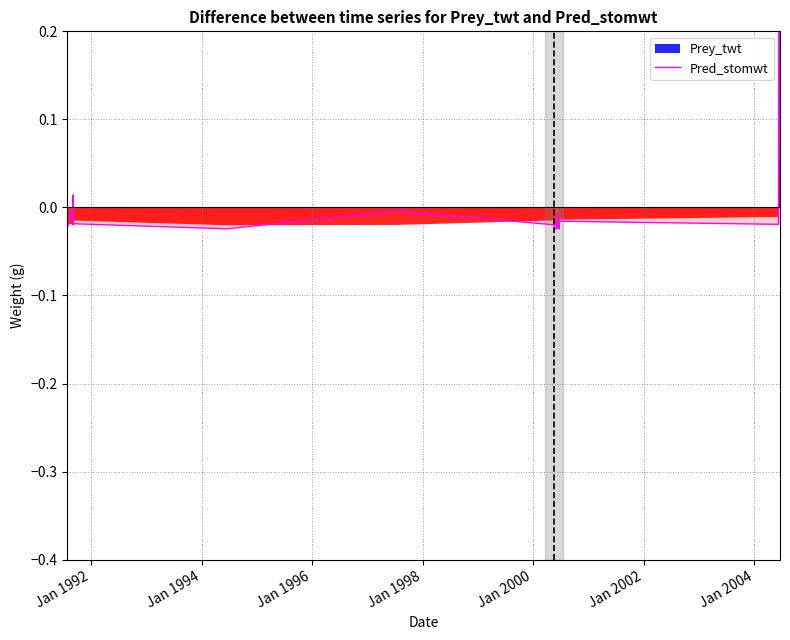

What is the greatest value displayed?

0.3